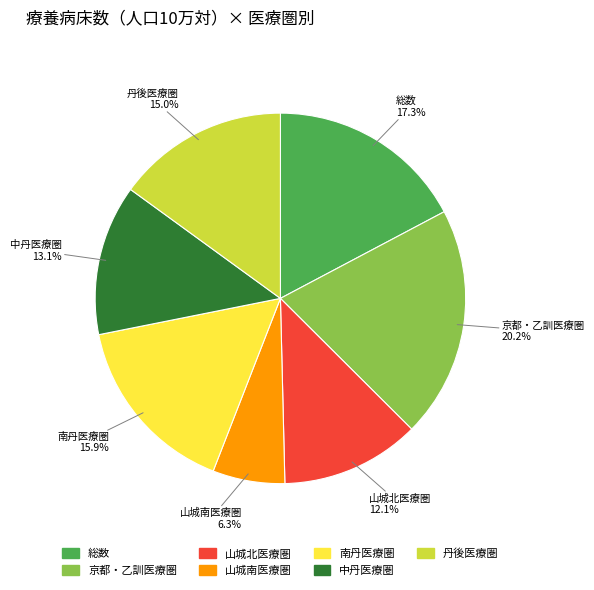

Is it true that 山城南医療圏 is 1% of the pie?

False